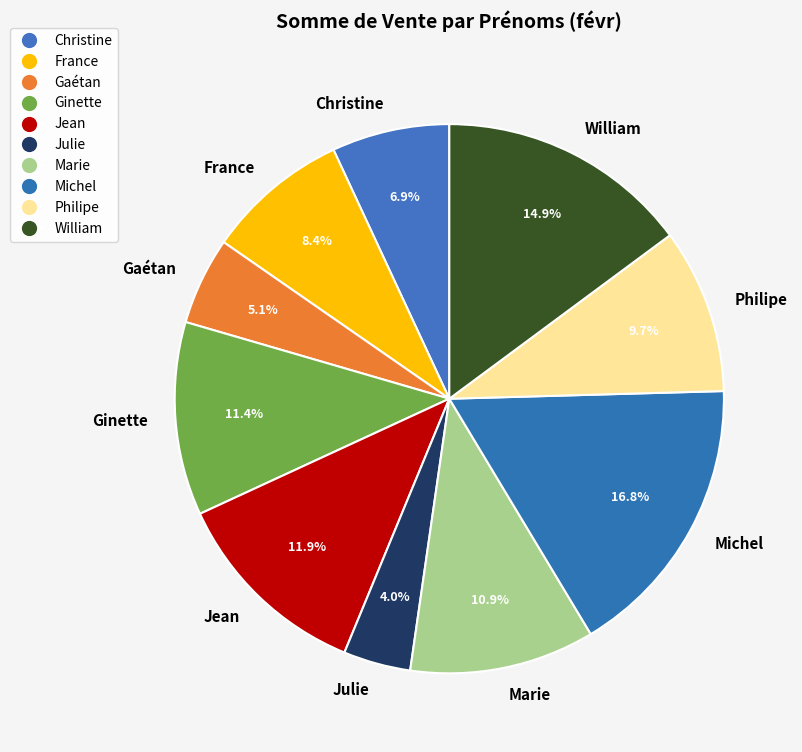

How many slices are in this pie chart?

10